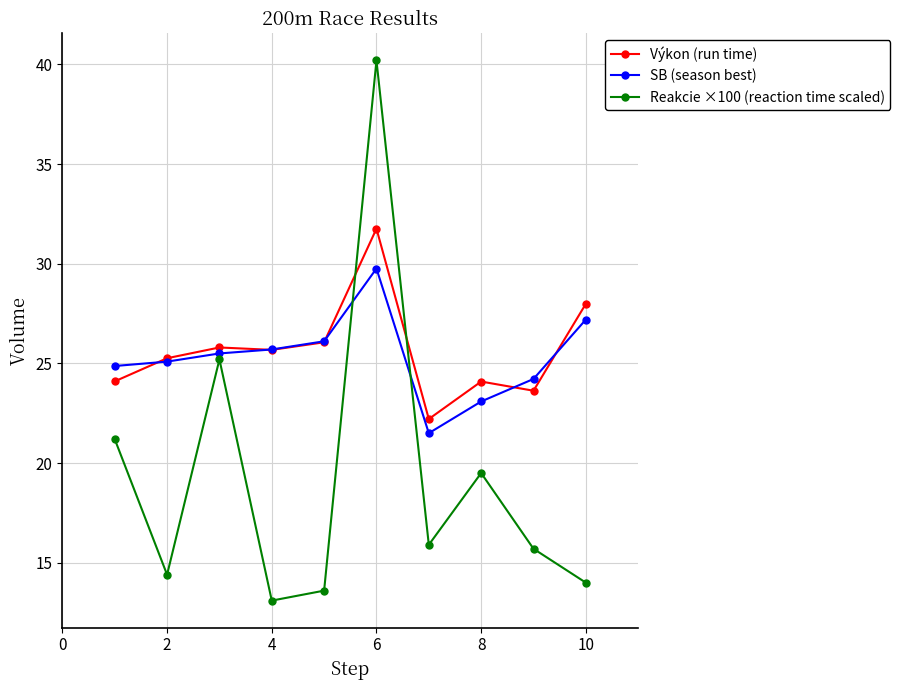

What is the highest value of the Reakcie ×100 (reaction time scaled) series?

40.2